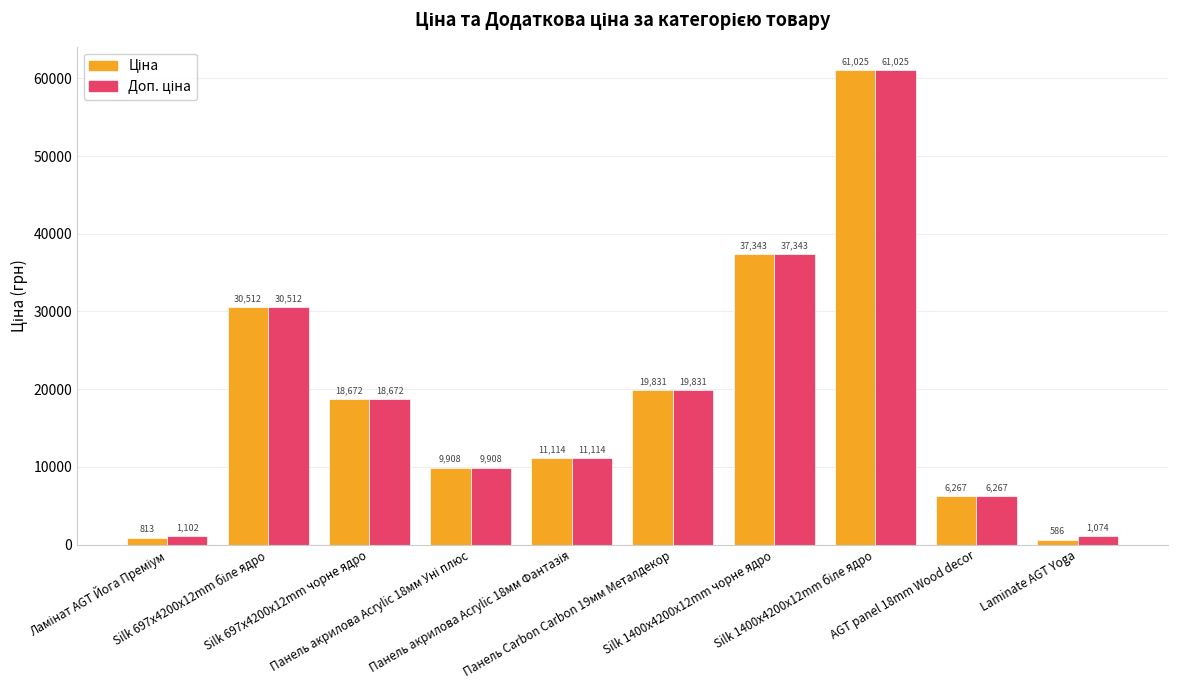

What is the minimum value shown in the chart?

586.0